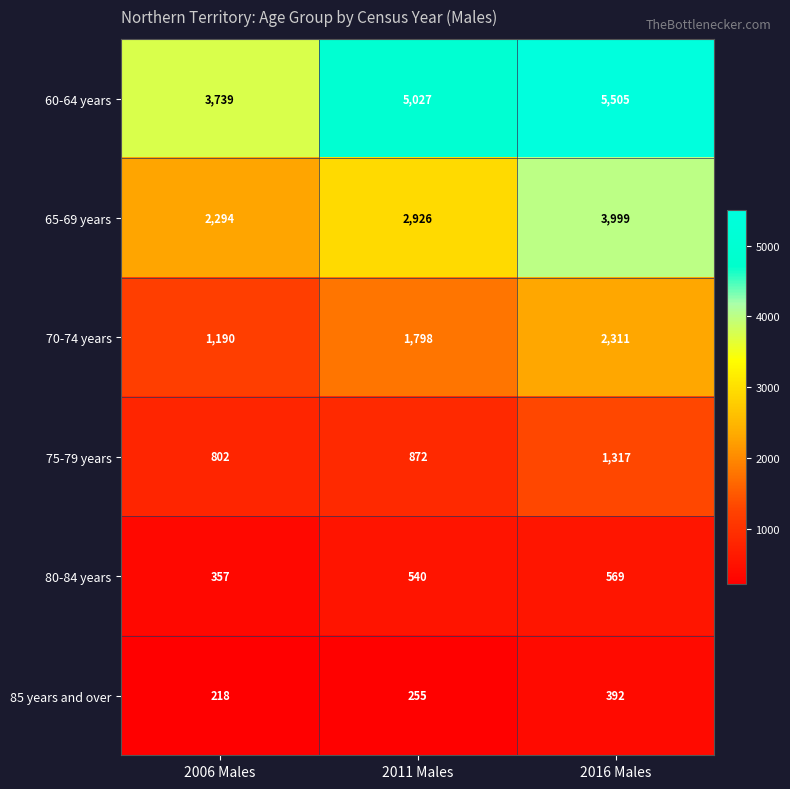

At how many categories does at least one series exceed 1830?

3